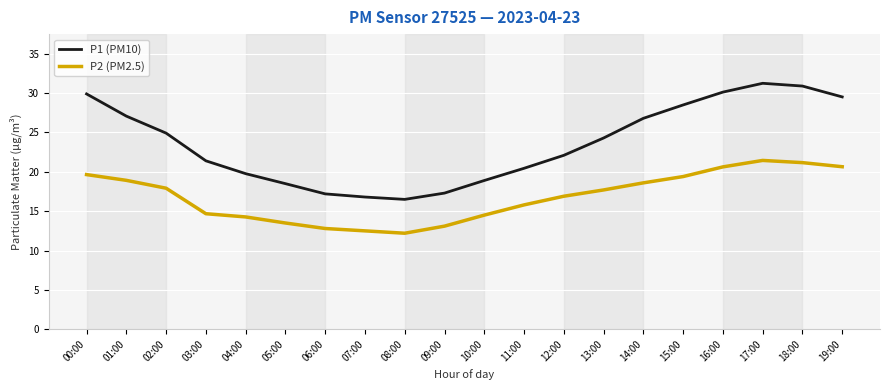

List the series in order of their overall mean, highest first.

P1 (PM10), P2 (PM2.5)